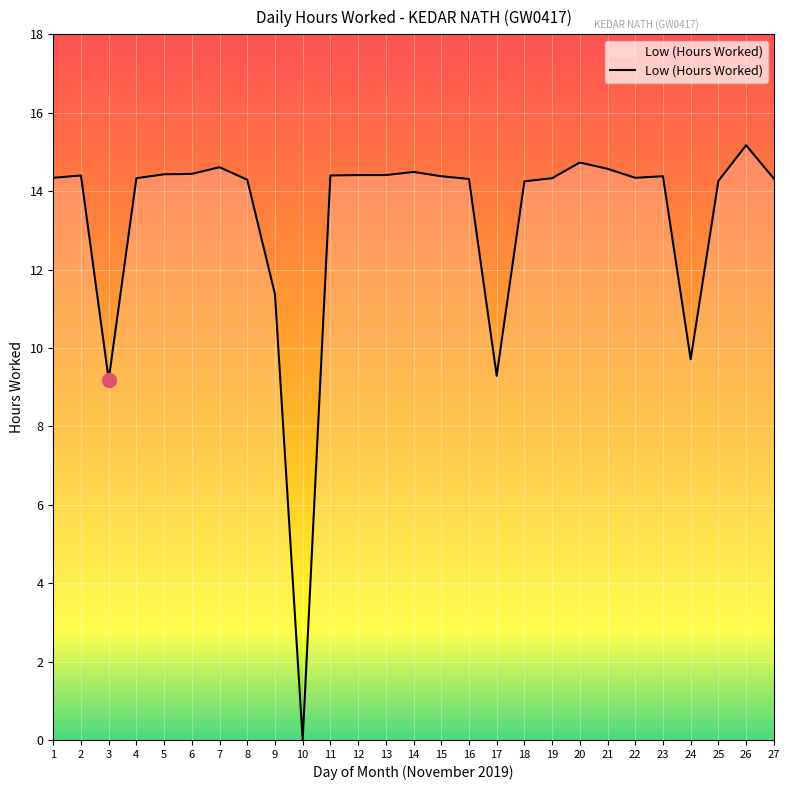

What is the approximate value at 22?

14.3